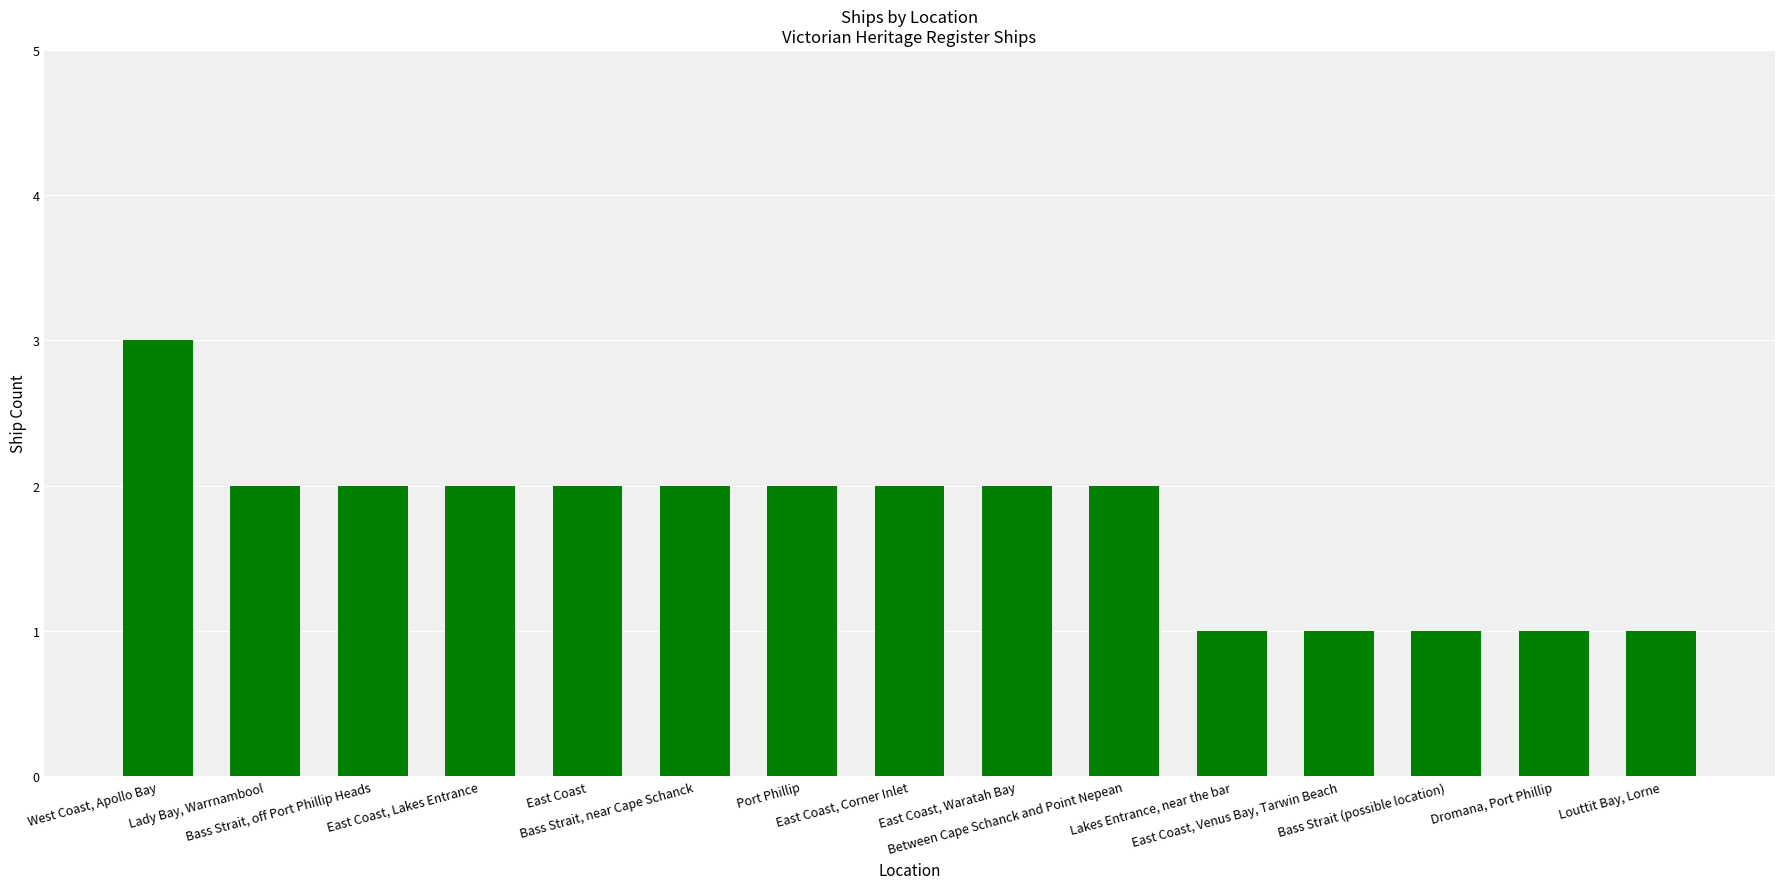

What is the maximum value shown in the chart?

3